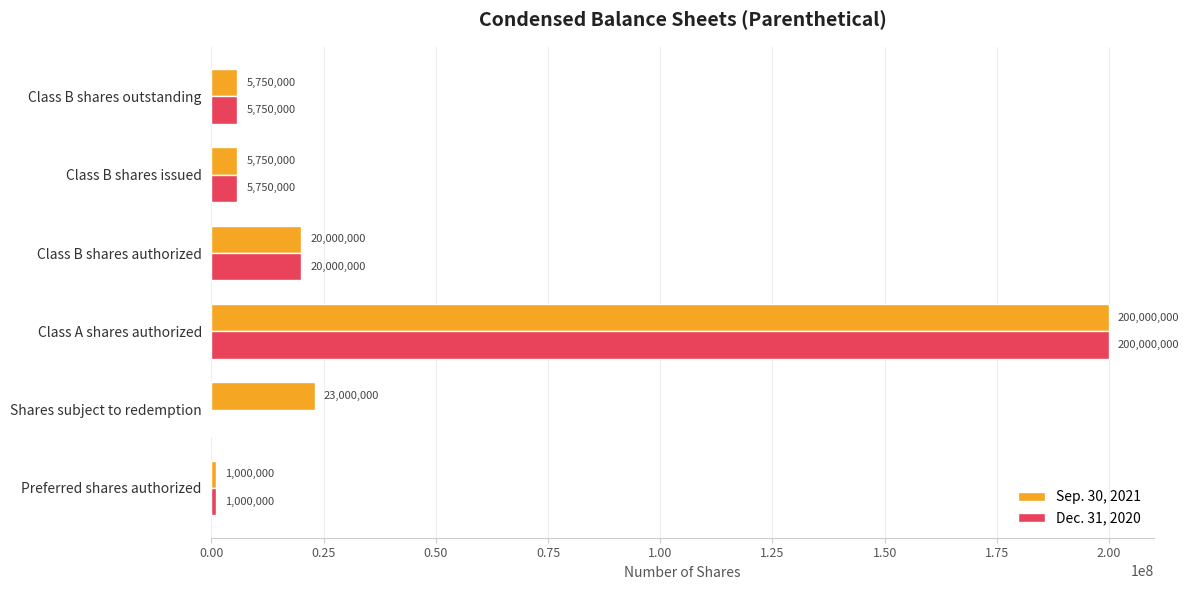

What is the maximum value for Dec. 31, 2020?

200000000